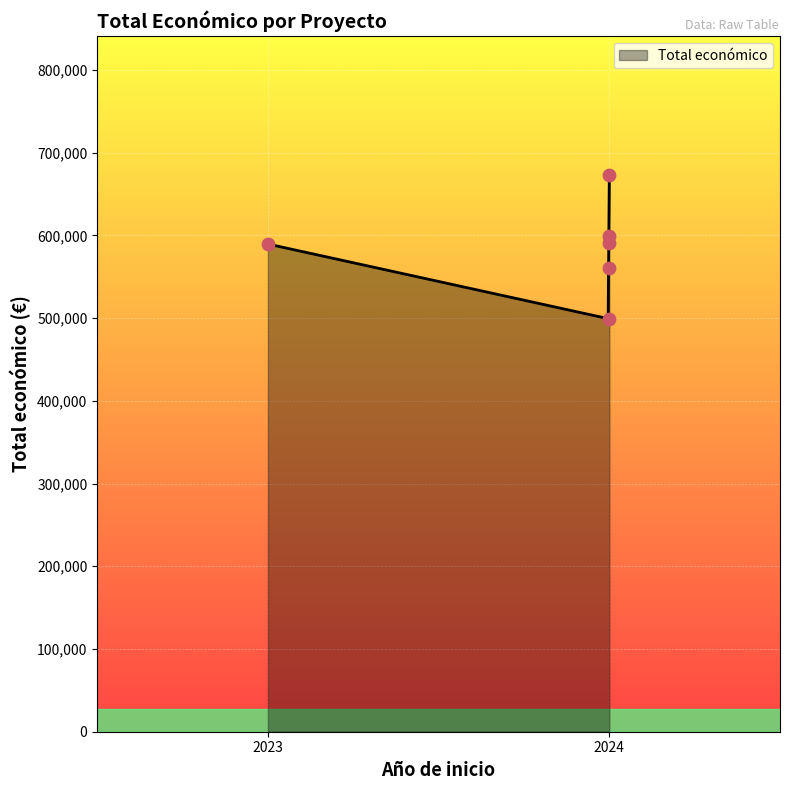

Which has a higher value, 2024 (YESWECAST) or 2024 (AGROTECHVOLTAIC)?

2024 (AGROTECHVOLTAIC)